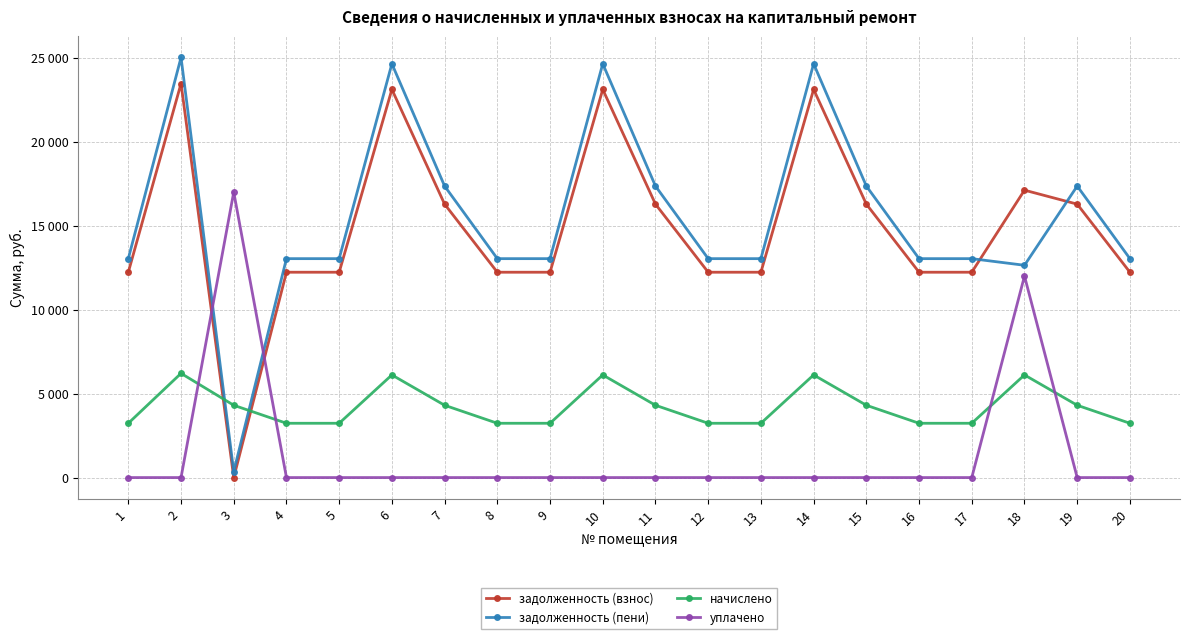

How many intersections are there between задолженность (взнос) and задолженность (пени)?

2